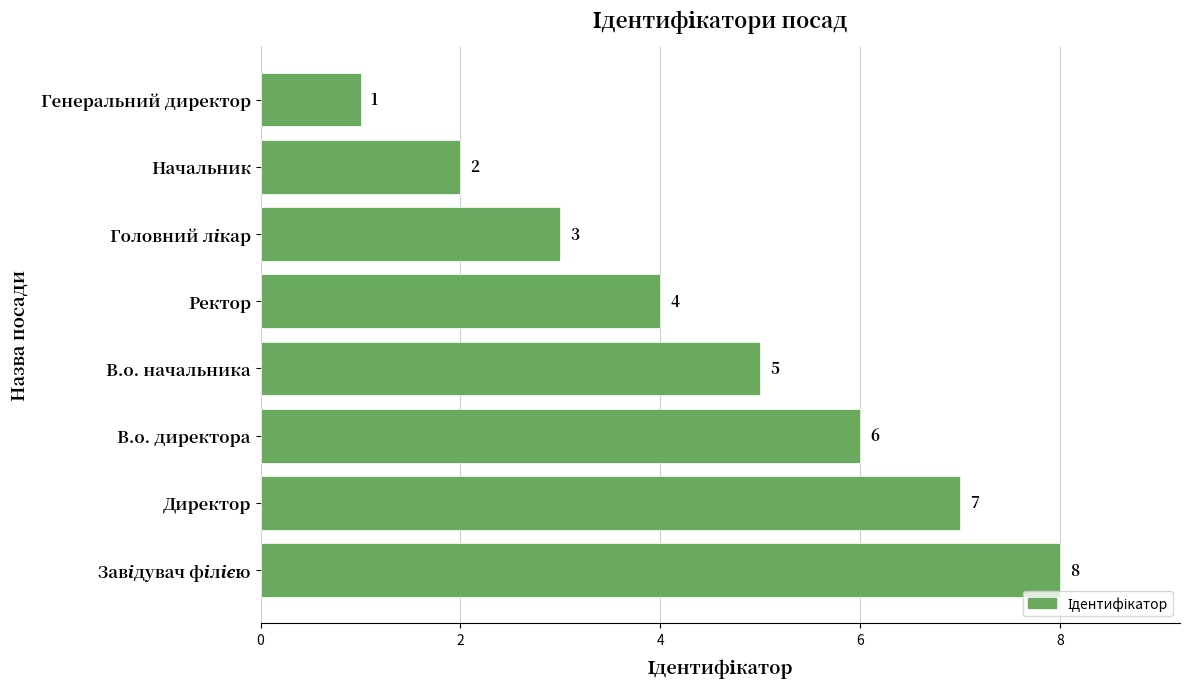

Reading top to bottom, transcribe all the data shown in this chart.

1	2	3	4	5	6	7	8